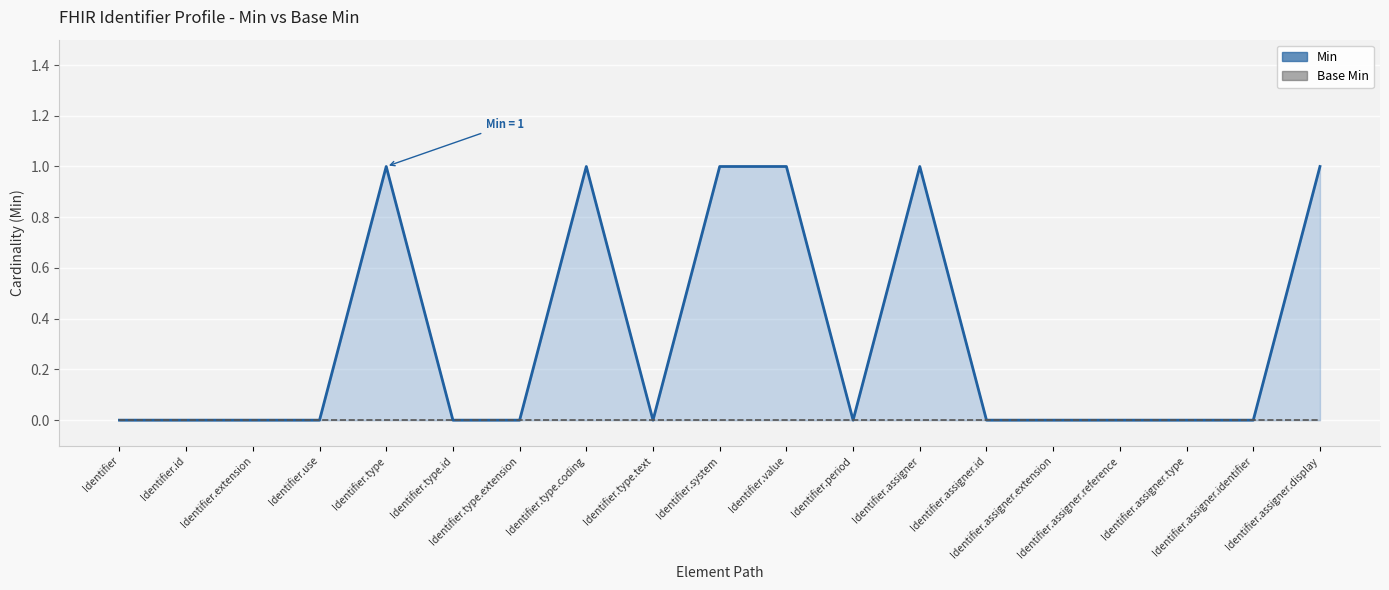

Rank the series at Identifier.assigner.id from lowest to highest value.

Min, Base Min